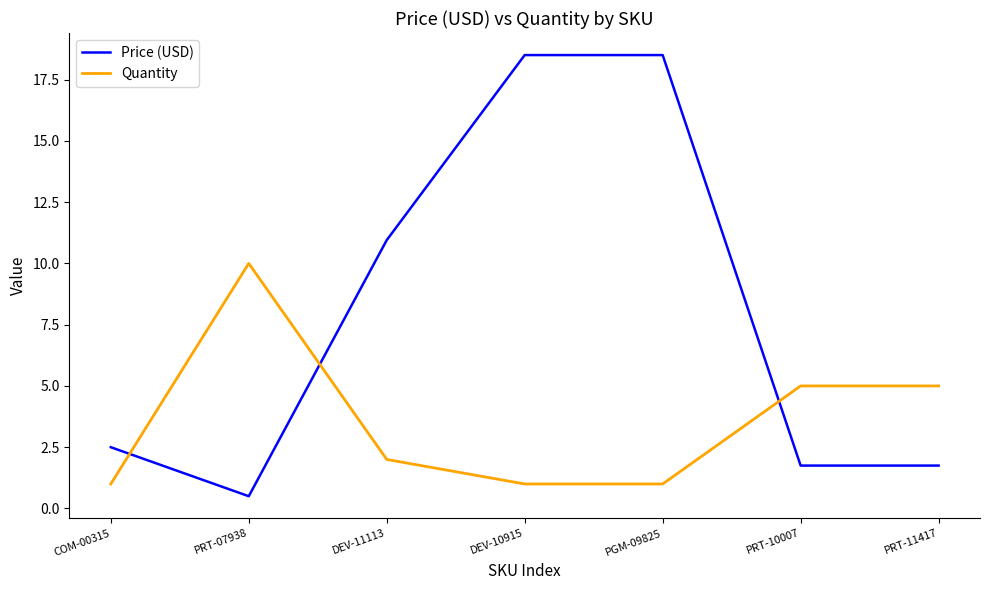

Between which two adjacent categories do Quantity and Price (USD) first intersect?

COM-00315 and PRT-07938